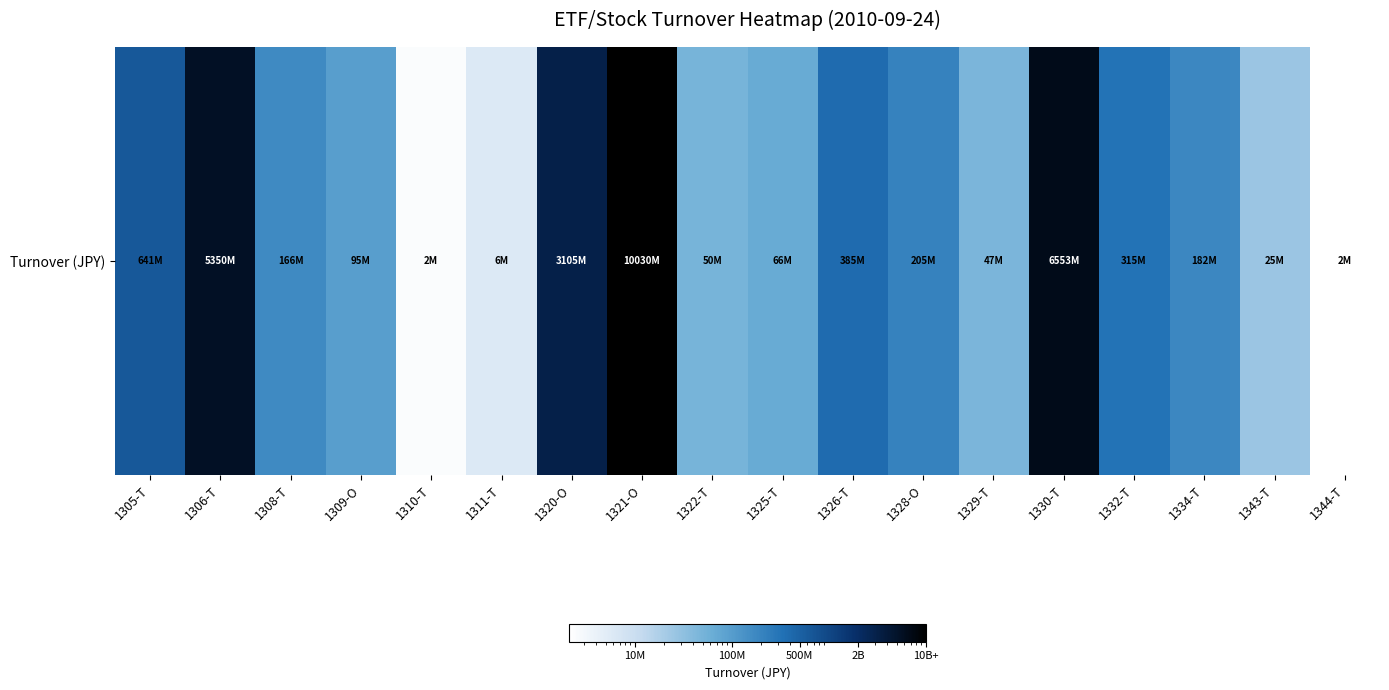

Which label corresponds to the smallest value in the chart?

1344-T